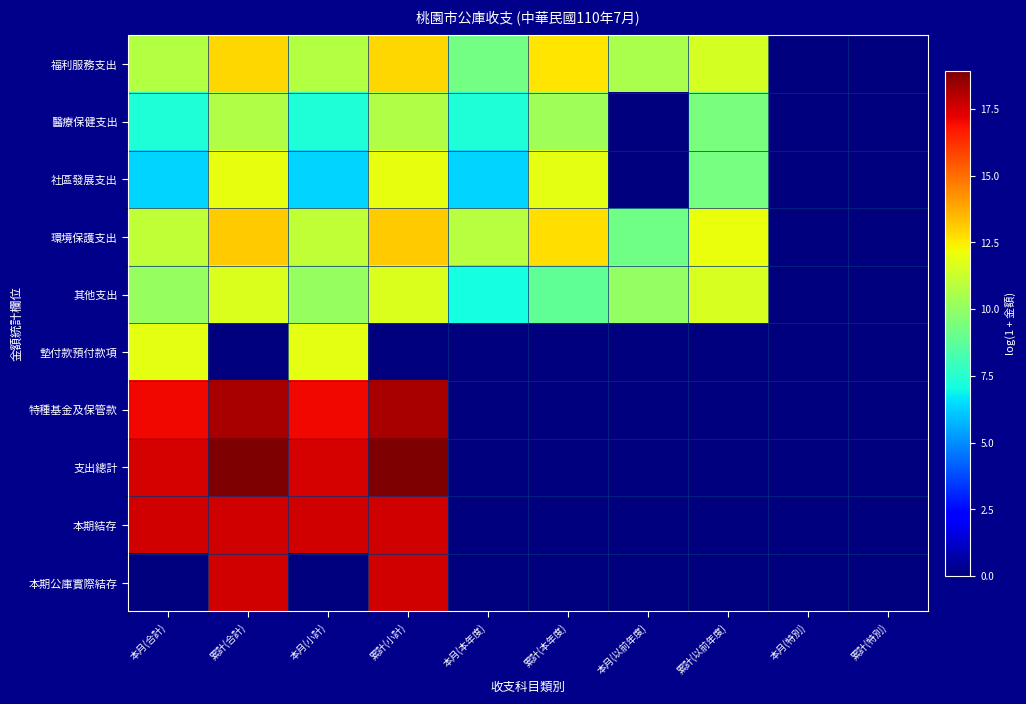

Reading left to right, what are all the values shown in this chart?

福利服務支出: 本月(合計)=10.8	累計(合計)=12.9	本月(小計)=10.8	累計(小計)=12.9	本月(本年度)=9.3	累計(本年度)=12.6	本月(以前年度)=10.5	累計(以前年度)=11.5	本月(特別)=0.0	累計(特別)=0.0
醫療保健支出: 本月(合計)=7.4	累計(合計)=10.7	本月(小計)=7.4	累計(小計)=10.7	本月(本年度)=7.4	累計(本年度)=10.3	本月(以前年度)=0.0	累計(以前年度)=9.4	本月(特別)=0.0	累計(特別)=0.0
社區發展支出: 本月(合計)=6.3	累計(合計)=11.9	本月(小計)=6.3	累計(小計)=11.9	本月(本年度)=6.3	累計(本年度)=11.8	本月(以前年度)=0.0	累計(以前年度)=9.4	本月(特別)=0.0	累計(特別)=0.0
環境保護支出: 本月(合計)=11.0	累計(合計)=13.2	本月(小計)=11.0	累計(小計)=13.2	本月(本年度)=10.9	累計(本年度)=12.8	本月(以前年度)=9.2	累計(以前年度)=12.0	本月(特別)=0.0	累計(特別)=0.0
其他支出: 本月(合計)=10.1	累計(合計)=11.7	本月(小計)=10.1	累計(小計)=11.7	本月(本年度)=7.1	累計(本年度)=8.8	本月(以前年度)=10.0	累計(以前年度)=11.6	本月(特別)=0.0	累計(特別)=0.0
墊付款預付款項: 本月(合計)=11.9	累計(合計)=0.0	本月(小計)=11.9	累計(小計)=0.0	本月(本年度)=0.0	累計(本年度)=0.0	本月(以前年度)=0.0	累計(以前年度)=0.0	本月(特別)=0.0	累計(特別)=0.0
特種基金及保管款: 本月(合計)=17.1	累計(合計)=18.2	本月(小計)=17.1	累計(小計)=18.2	本月(本年度)=0.0	累計(本年度)=0.0	本月(以前年度)=0.0	累計(以前年度)=0.0	本月(特別)=0.0	累計(特別)=0.0
支出總計: 本月(合計)=17.5	累計(合計)=18.9	本月(小計)=17.5	累計(小計)=18.9	本月(本年度)=0.0	累計(本年度)=0.0	本月(以前年度)=0.0	累計(以前年度)=0.0	本月(特別)=0.0	累計(特別)=0.0
本期結存: 本月(合計)=17.6	累計(合計)=17.6	本月(小計)=17.6	累計(小計)=17.6	本月(本年度)=0.0	累計(本年度)=0.0	本月(以前年度)=0.0	累計(以前年度)=0.0	本月(特別)=0.0	累計(特別)=0.0
本期公庫實際結存: 本月(合計)=0.0	累計(合計)=17.6	本月(小計)=0.0	累計(小計)=17.6	本月(本年度)=0.0	累計(本年度)=0.0	本月(以前年度)=0.0	累計(以前年度)=0.0	本月(特別)=0.0	累計(特別)=0.0